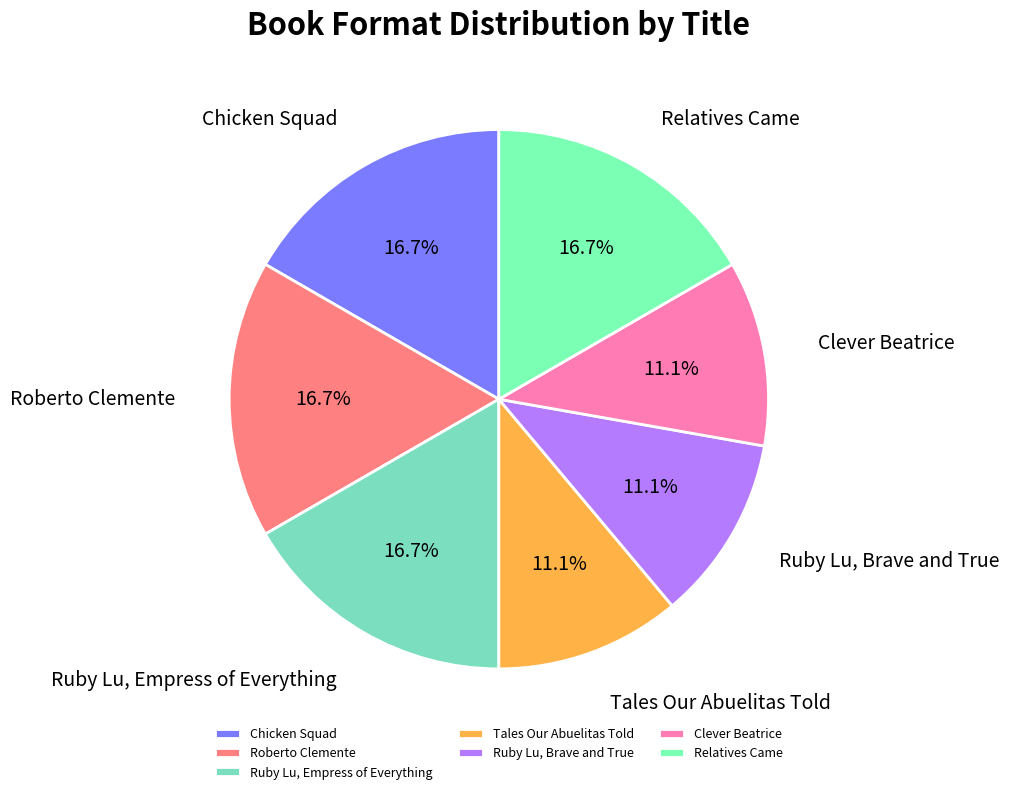

Does Ruby Lu, Empress of Everything represent more than half of the total?

No